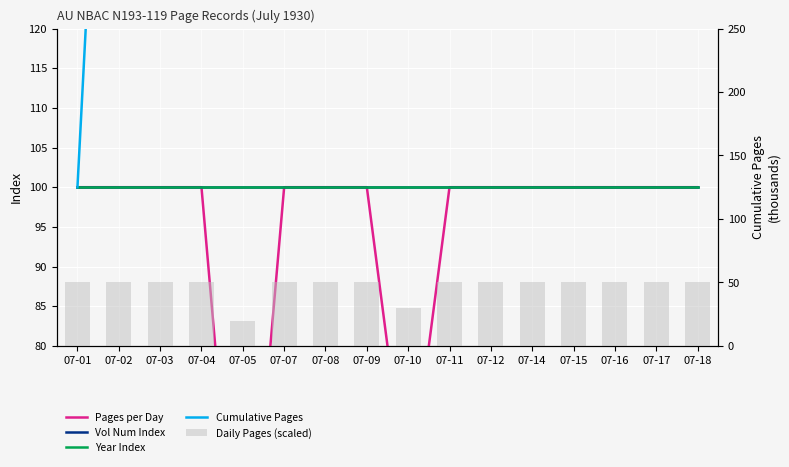

What is the sum of all Pages per Day values?

1500.0